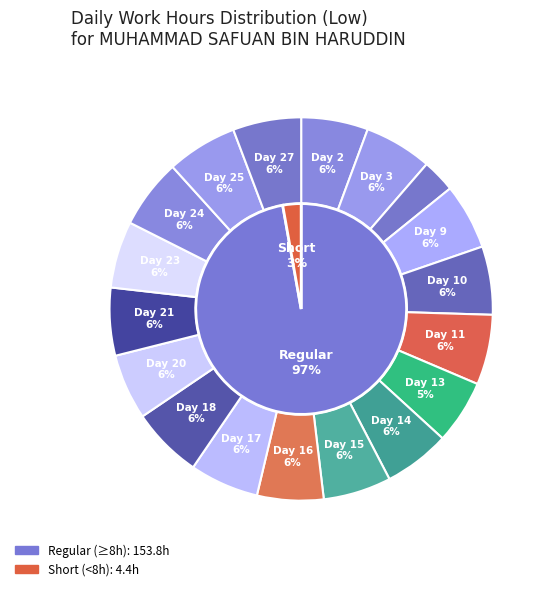

What is the smallest slice in the pie chart?

4